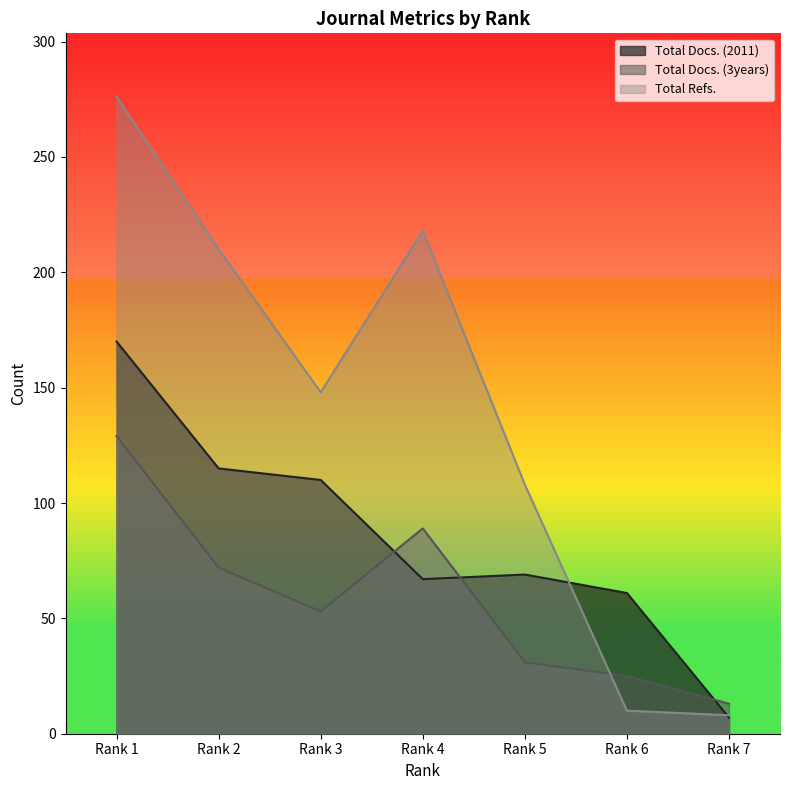

How many times do Total Docs. (3years) and Total Docs. (2011) cross each other?

3